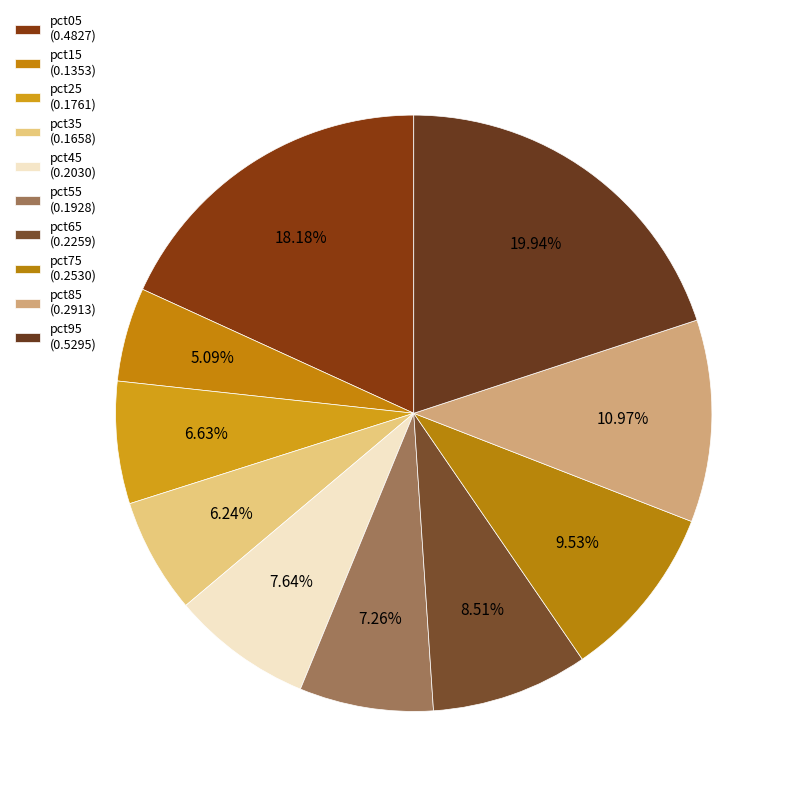

To the nearest percent, what is the average slice percentage?

10%